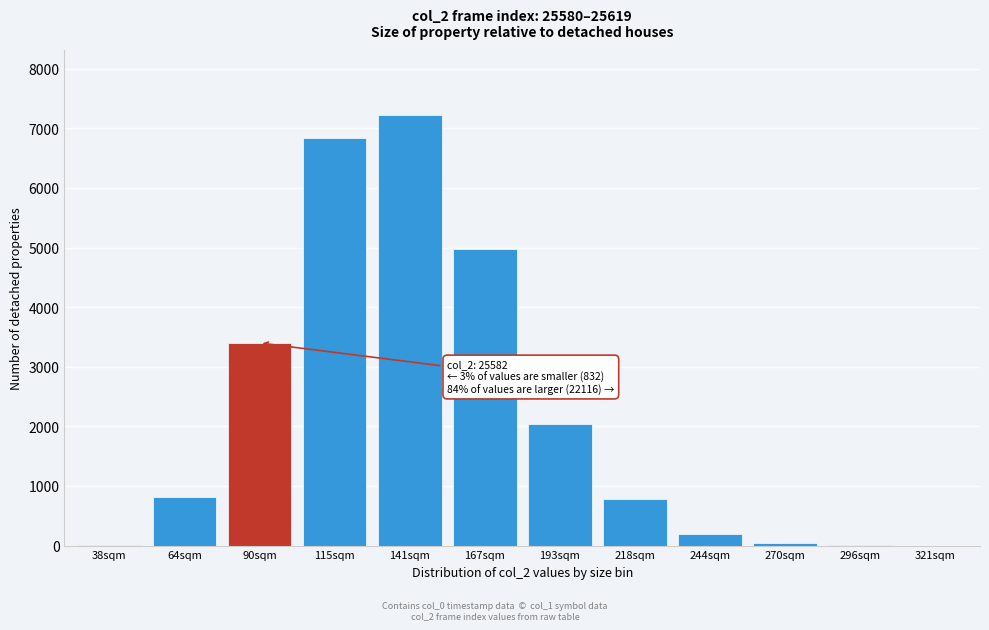

What is the maximum value shown in the chart?

7228